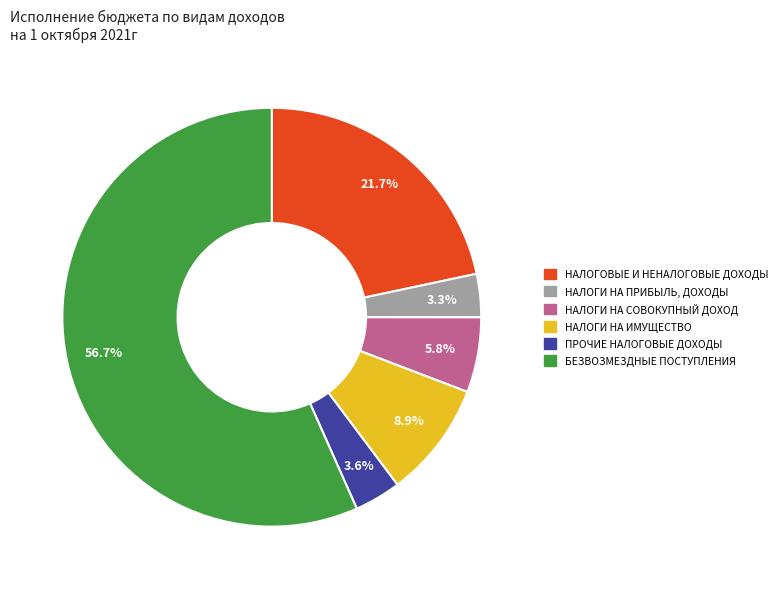

To the nearest percent, what percentage of the pie is НАЛОГИ НА СОВОКУПНЫЙ ДОХОД?

6%